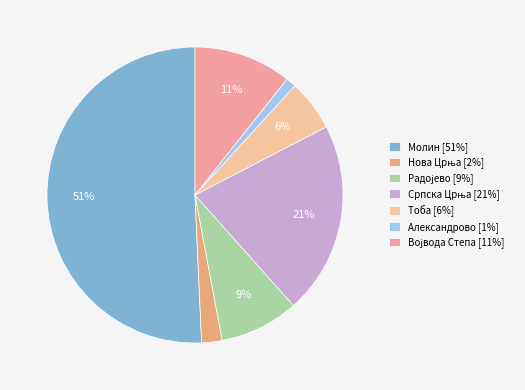

Combined, what portion of the pie is Тоба and Српска Црња?

26.6%